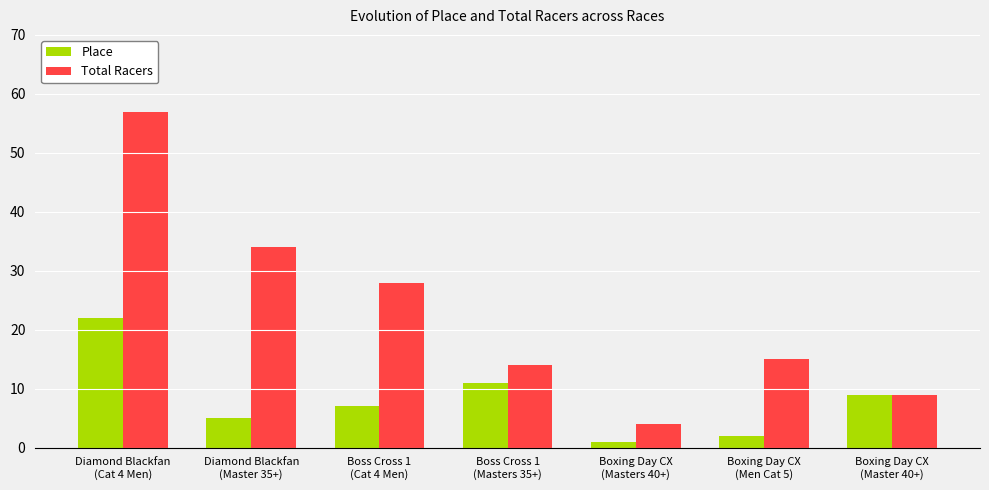

Rank the categories by Place value from lowest to highest.

Boxing Day CX
(Masters 40+), Boxing Day CX
(Men Cat 5), Diamond Blackfan
(Master 35+), Boss Cross 1
(Cat 4 Men), Boxing Day CX
(Master 40+), Boss Cross 1
(Masters 35+), Diamond Blackfan
(Cat 4 Men)